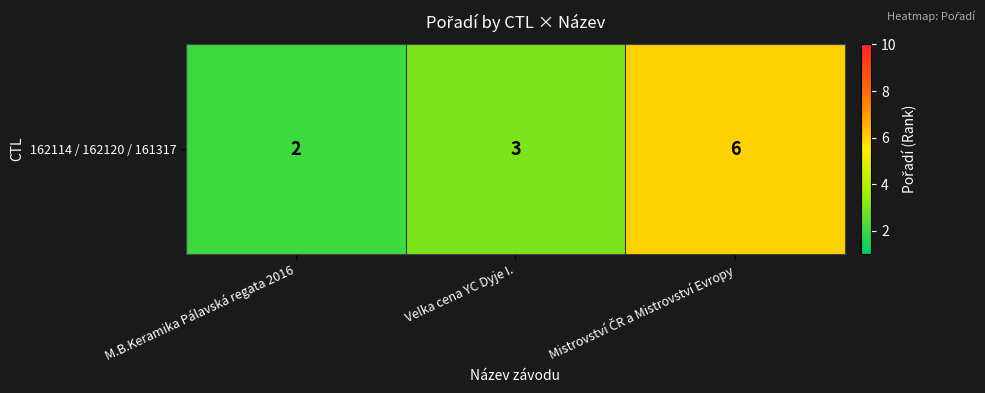

Where is the data nearest to the value 4?

Velka cena YC Dyje I.